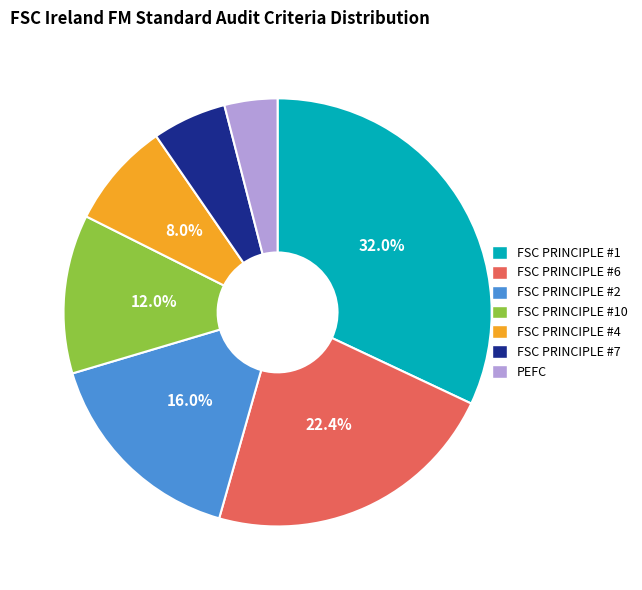

What percentage is the PEFC slice, to the nearest percent?

4%